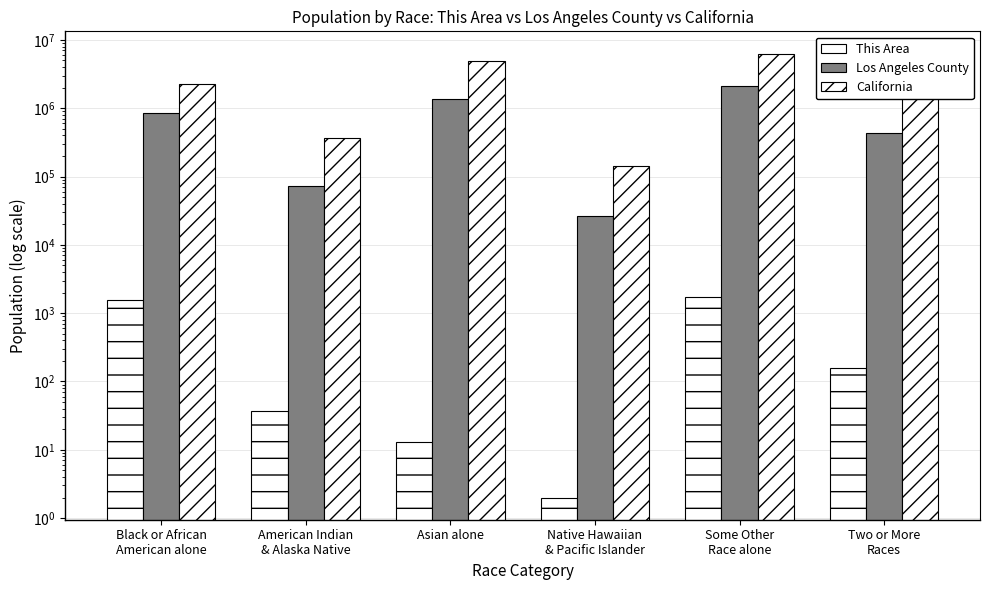

What is the spread (max minus min) of values at Some Other
Race alone?

6315655